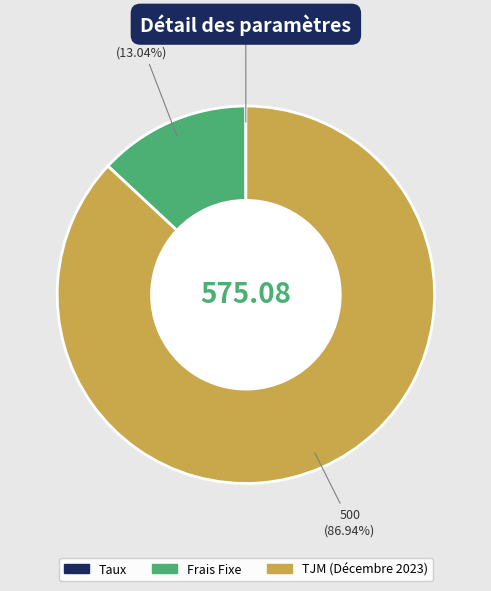

Combined, do Frais Fixe and TJM (Décembre 2023) account for over 50%?

Yes